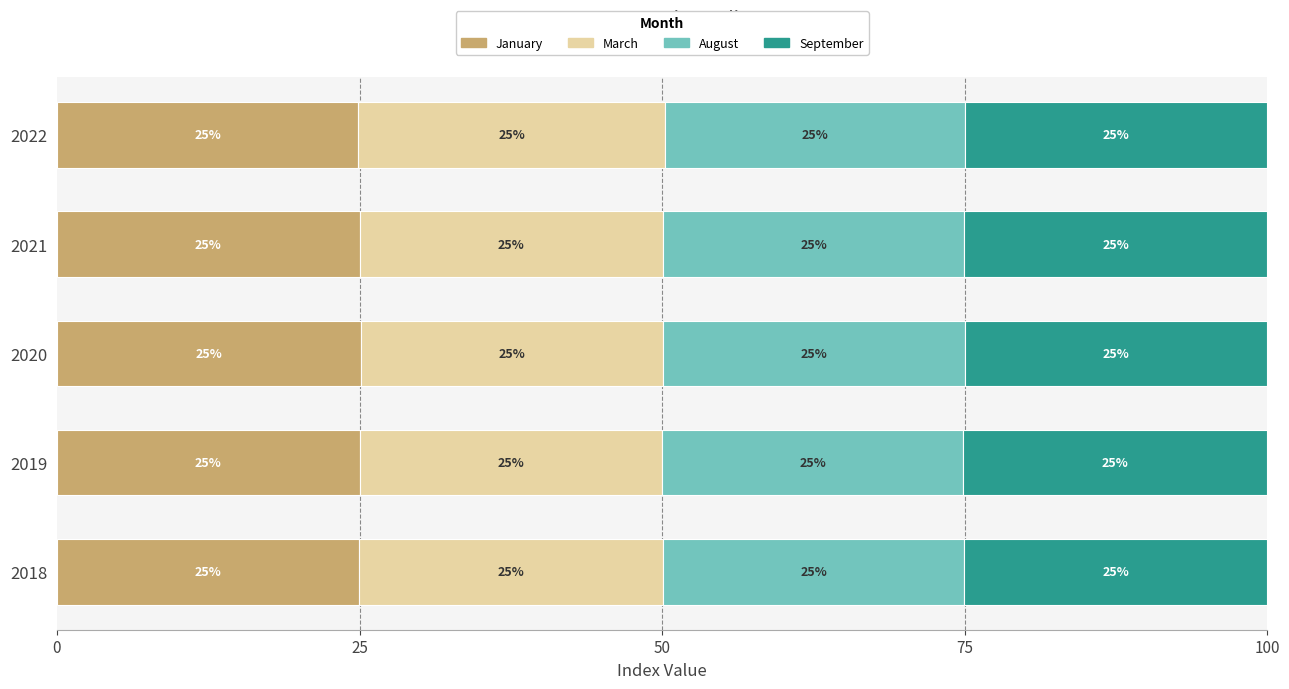

What is the lowest value of the January series?

24.9